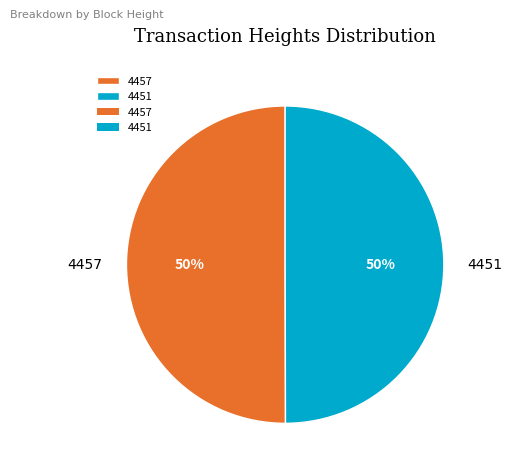

The 4457 slice represents 39% of the pie. True or false?

False